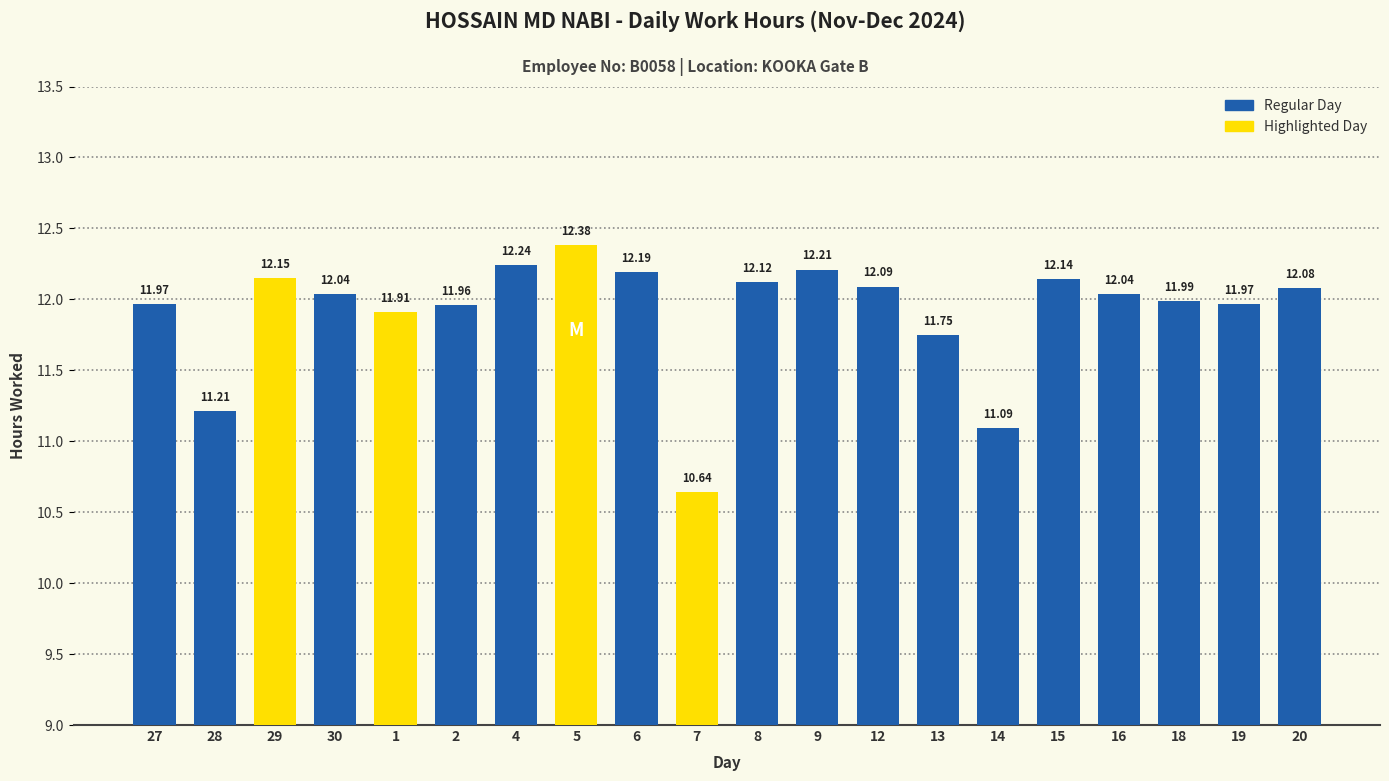

The chart shows a value of 12.0 at 19. True or false?

True